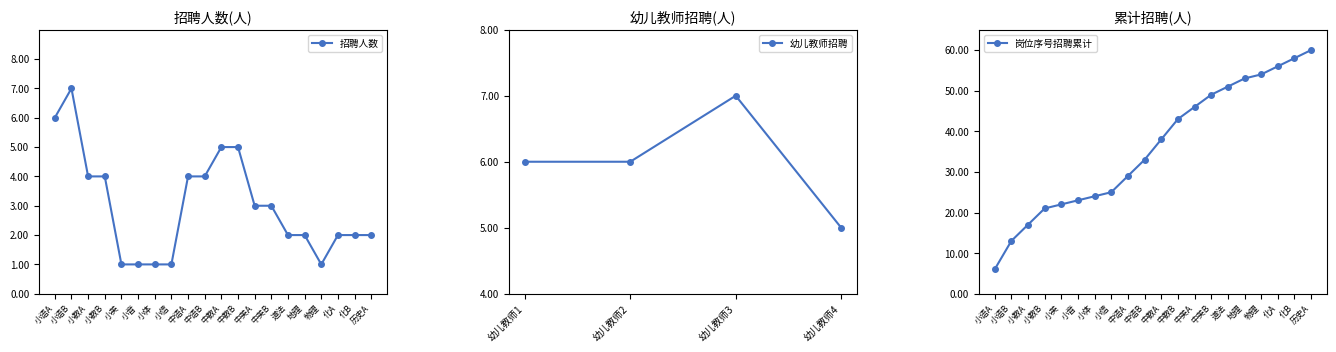

The 招聘人数 series shows 2 at 道法. True or false?

True